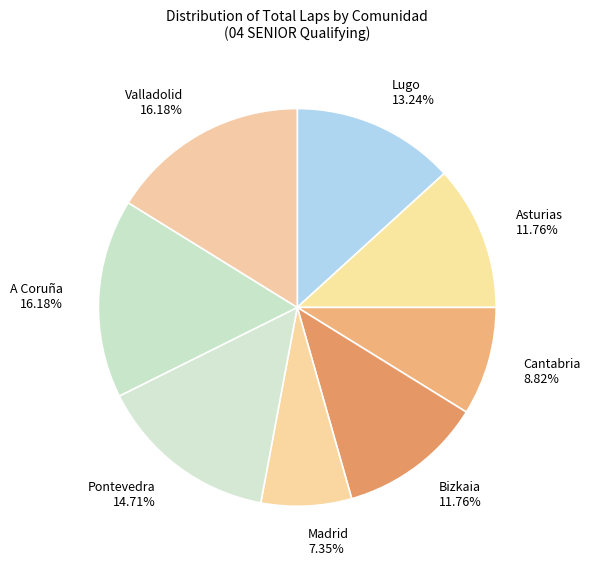

Which has a higher value, Cantabria or Pontevedra?

Pontevedra